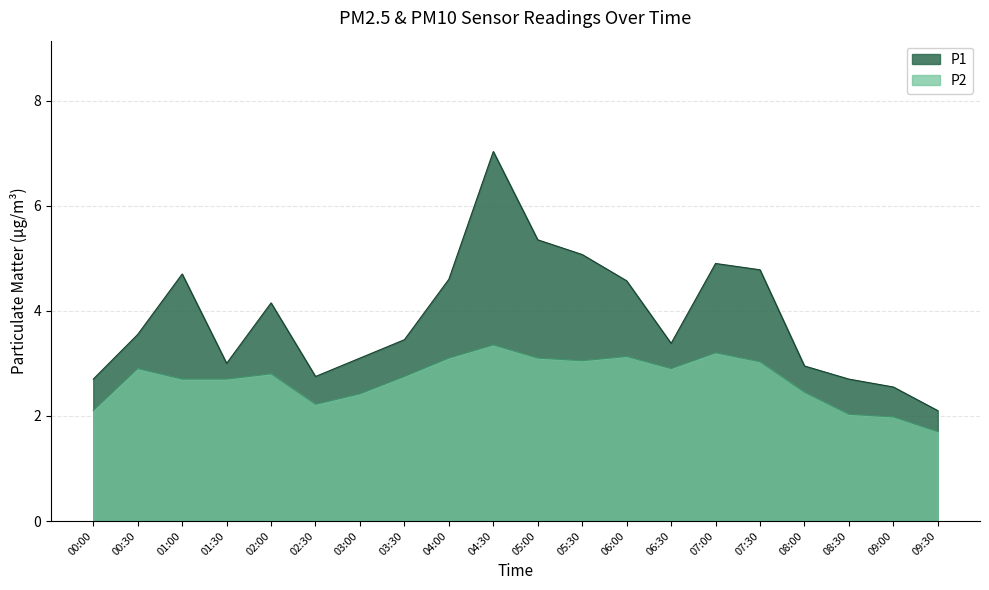

Where is the first local maximum for P1?

01:00